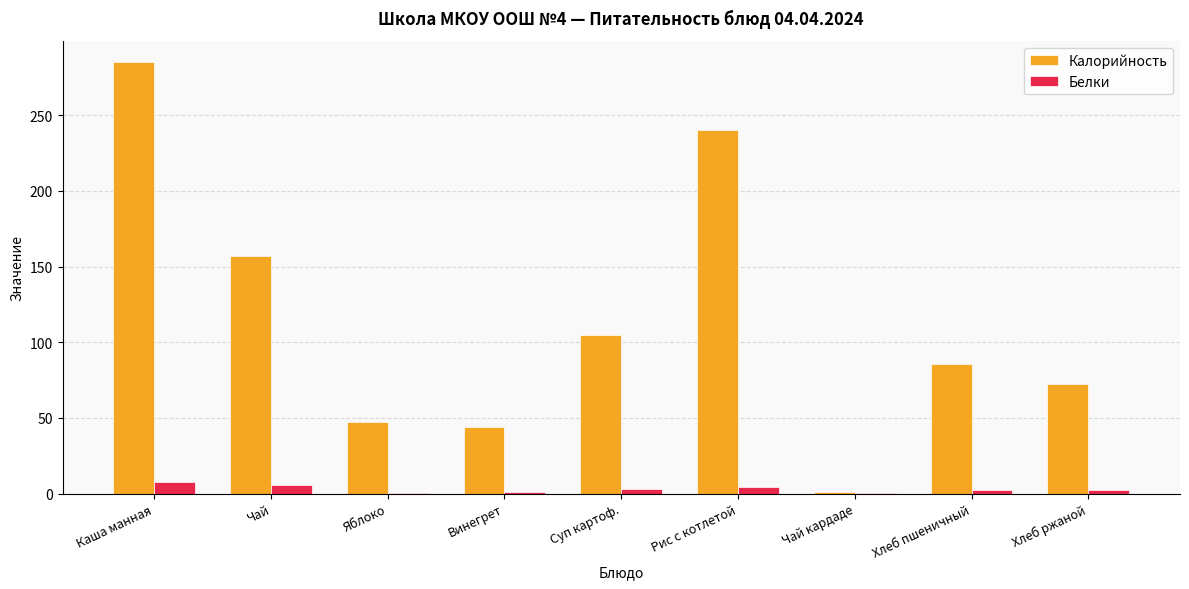

At which label does Белки first exceed 2?

Каша манная